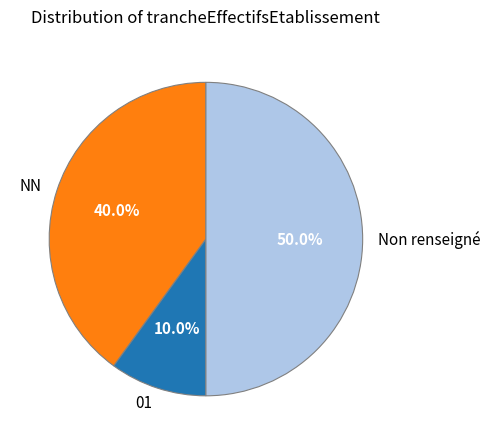

Which has a higher value, Non renseigné or NN?

Non renseigné